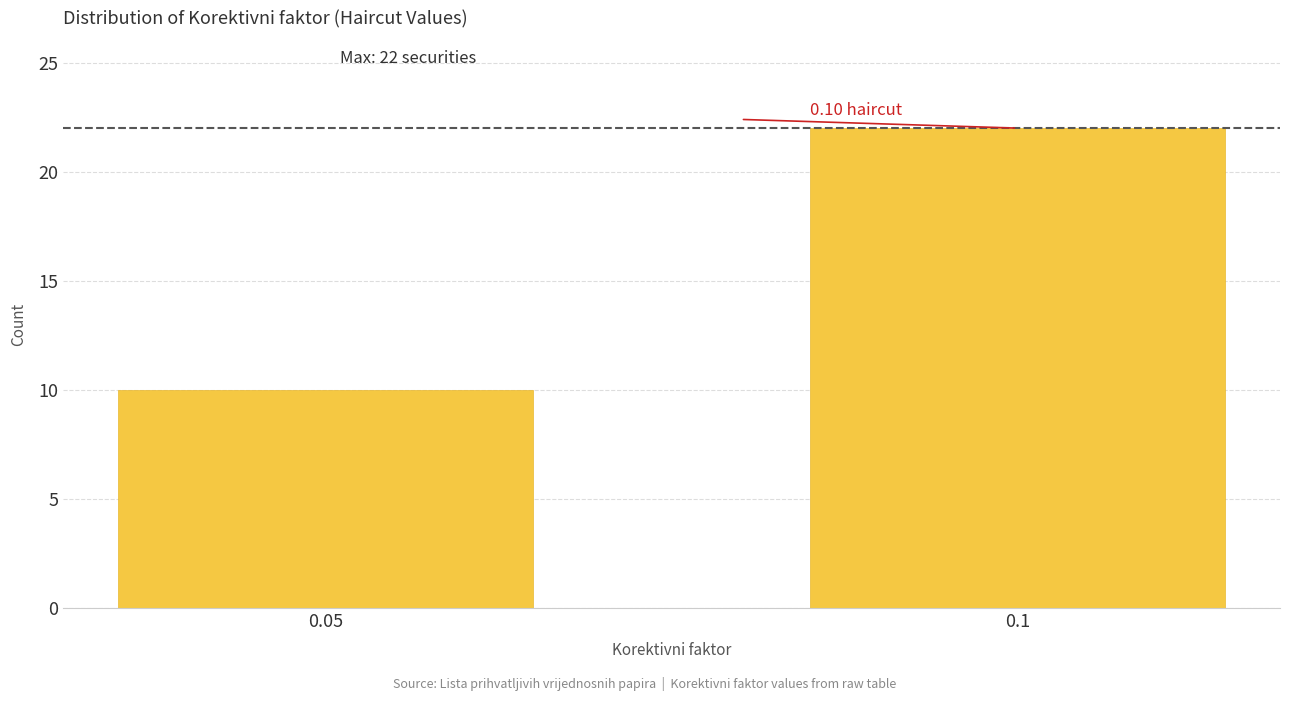

Approximately how many times larger is the value at 0.1 compared to 0.05?

2.2